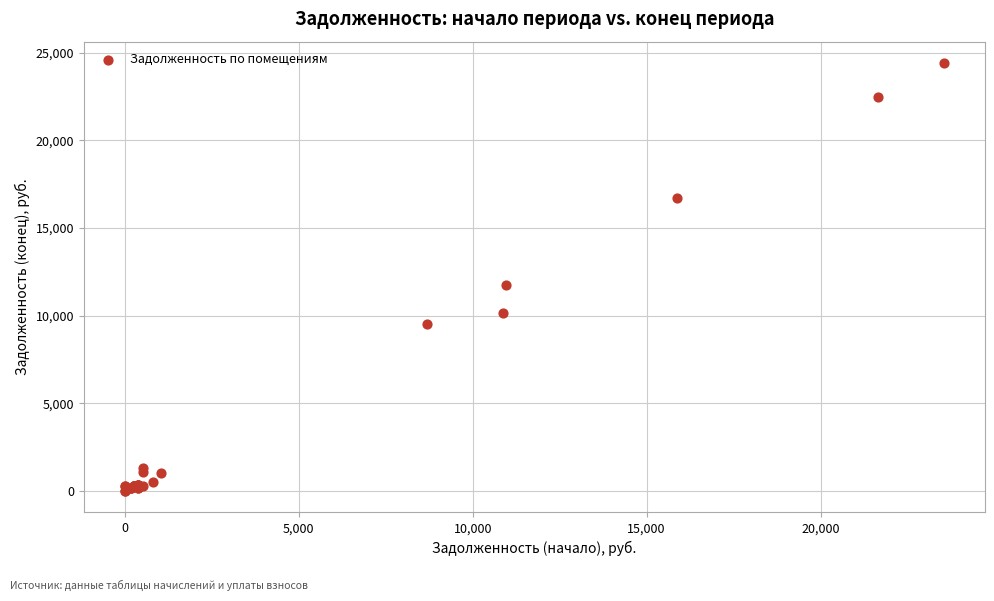

What Y value in the scatter plot is closest to 12204?

11755.3